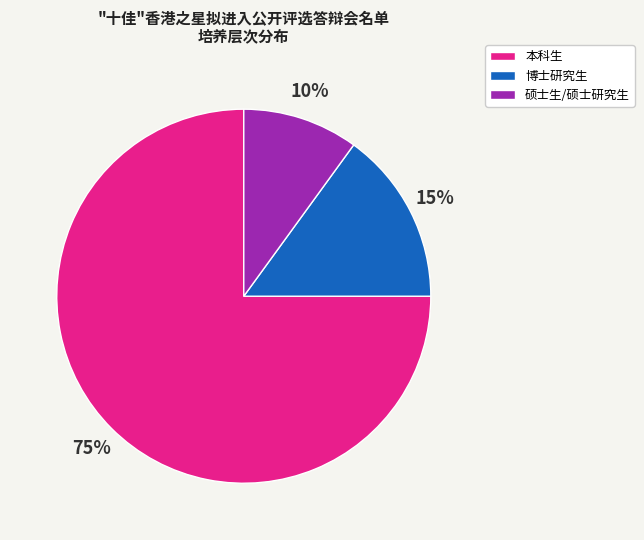

Rank the categories by value from highest to lowest.

本科生, 博士研究生, 硕士生/硕士研究生